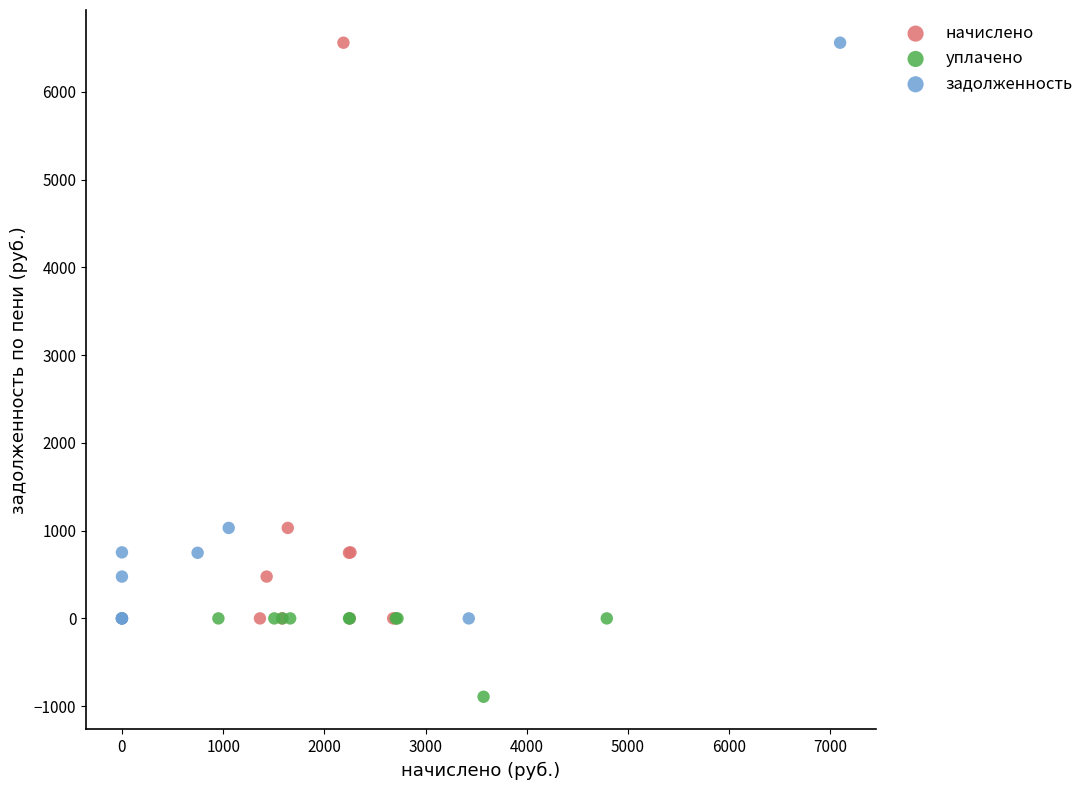

What are all the series names shown in the legend?

начислено, уплачено, задолженность